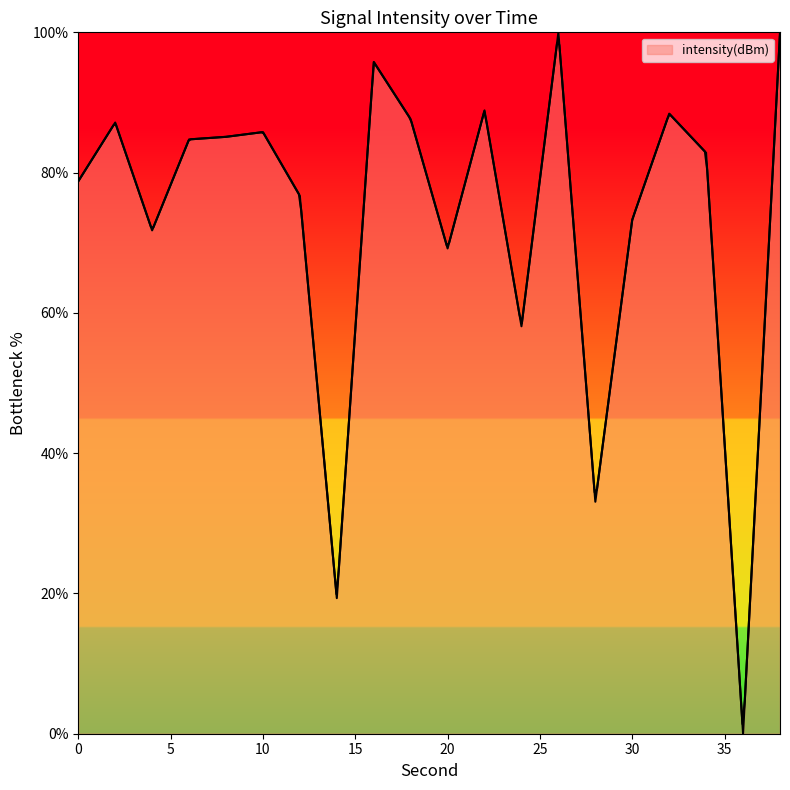

Reading right to left, extract all data points from this chart.

38=99.9	36=0.0	34=82.8	32=88.4	30=73.3	28=33.1	26=100.0	24=58.1	22=88.9	20=69.2	18=87.6	16=95.8	14=19.3	12=76.7	10=85.8	8=85.1	6=84.7	4=71.8	2=87.1	0=78.8